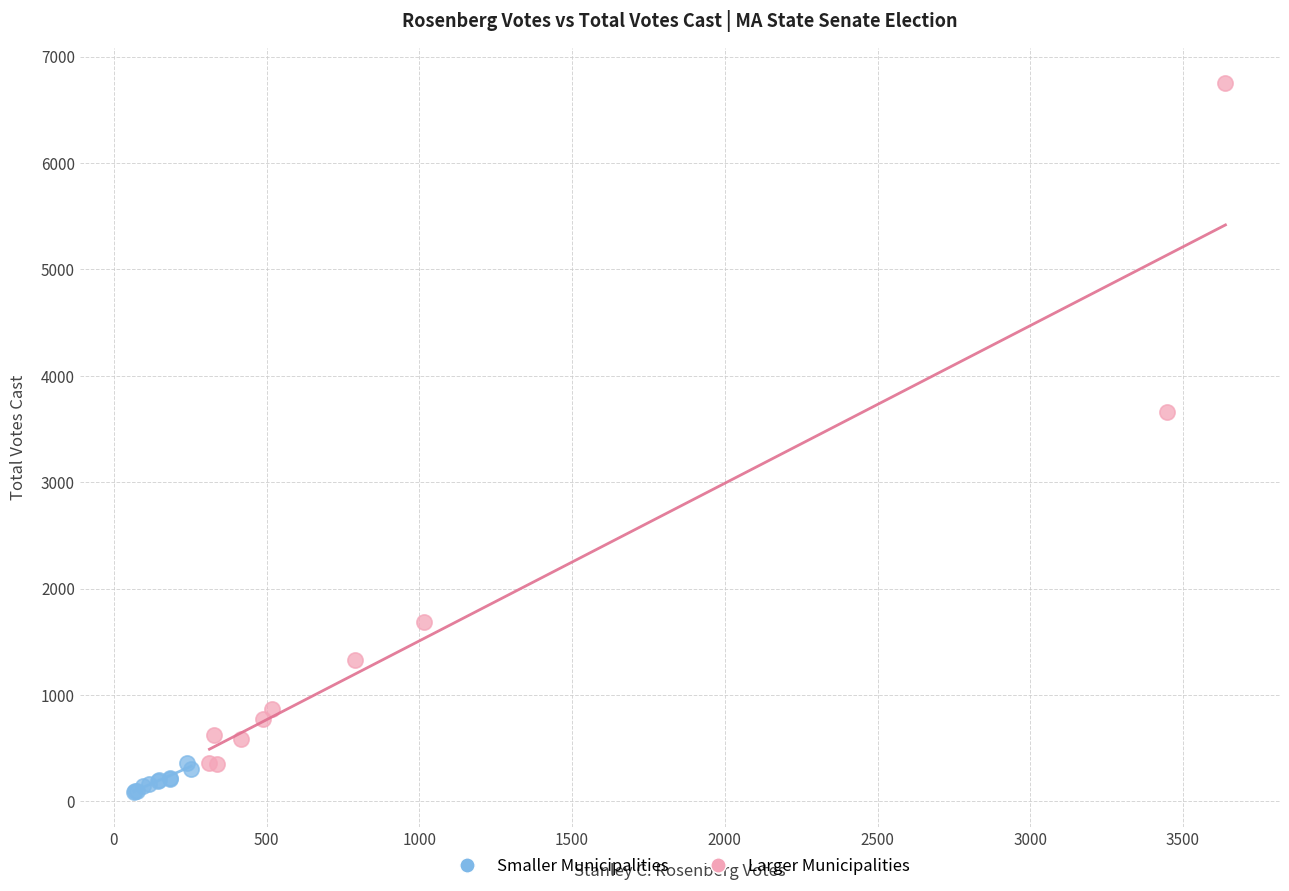

What are all the series names shown in the legend?

Smaller Municipalities, Larger Municipalities